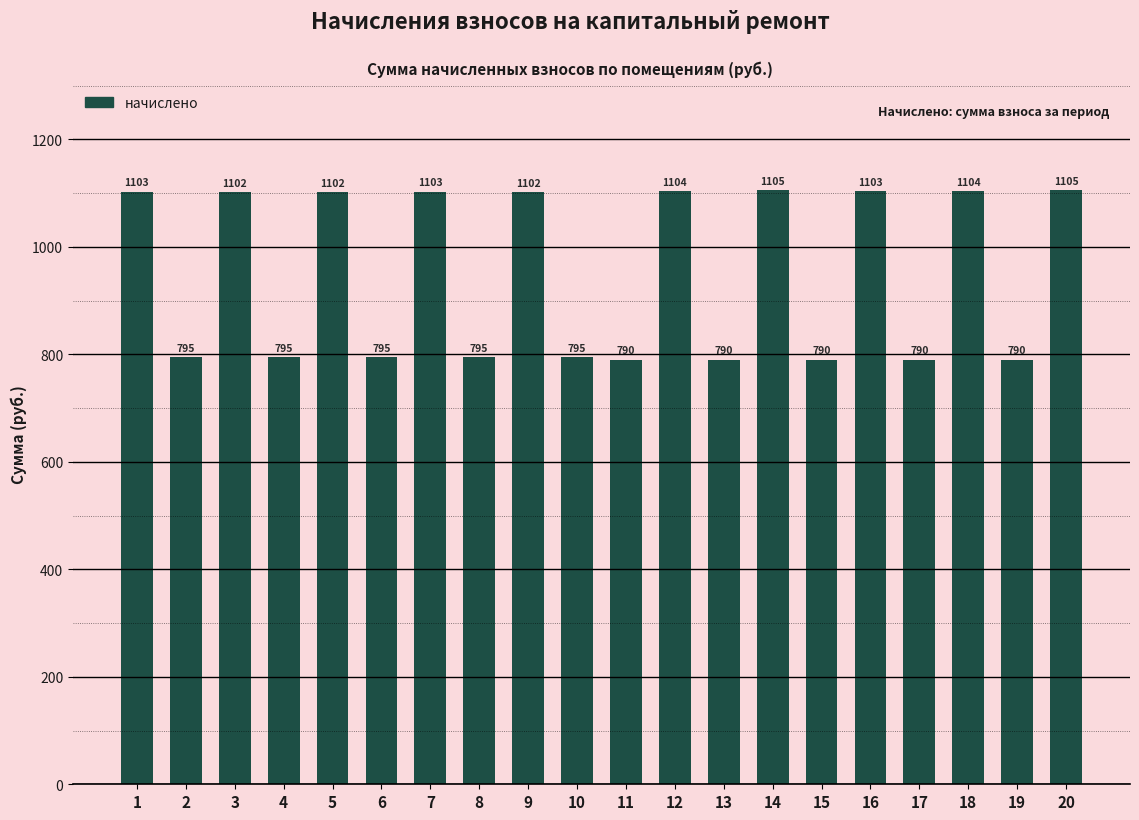

What is the value of the 1st bar from the left?

1102.7